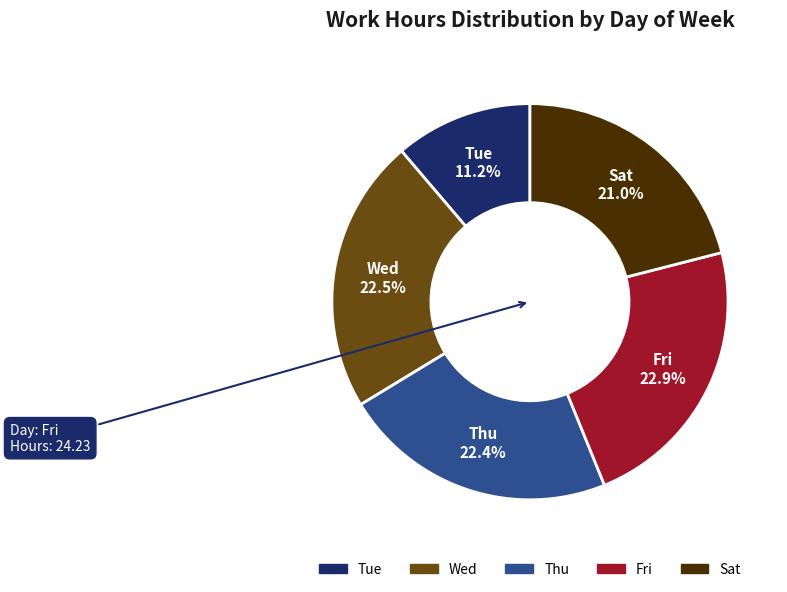

Is there any slice that represents more than half of the pie?

No